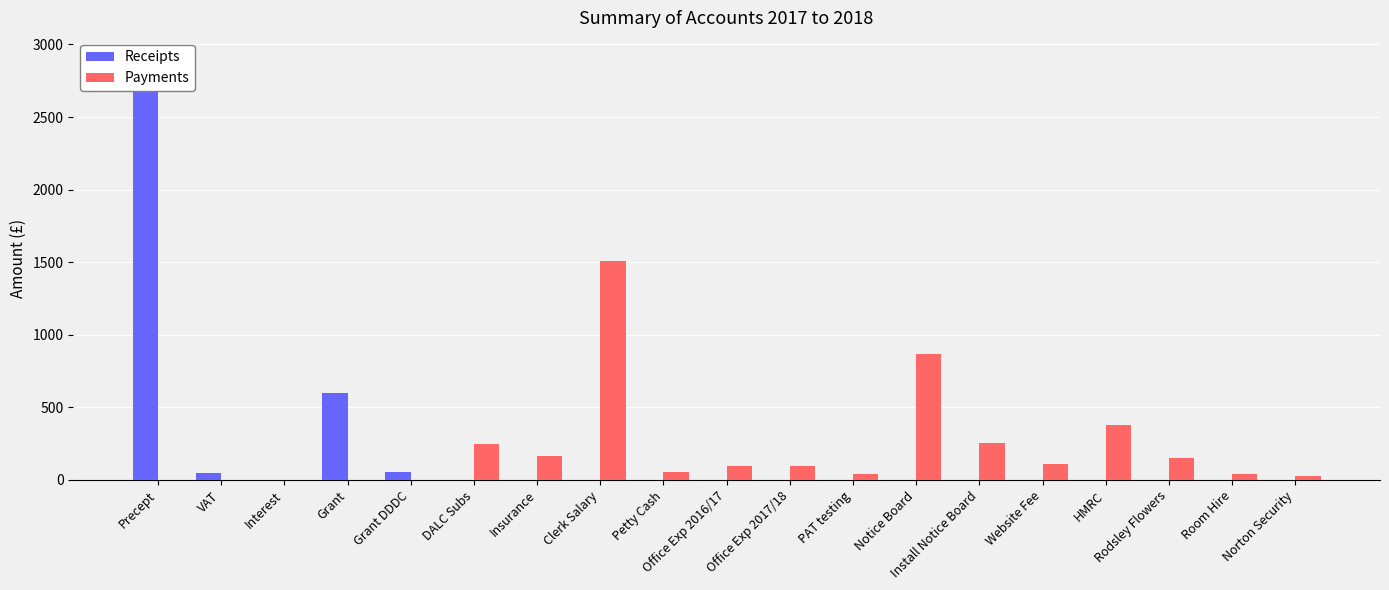

List the series in order of their overall mean, lowest first.

Receipts, Payments